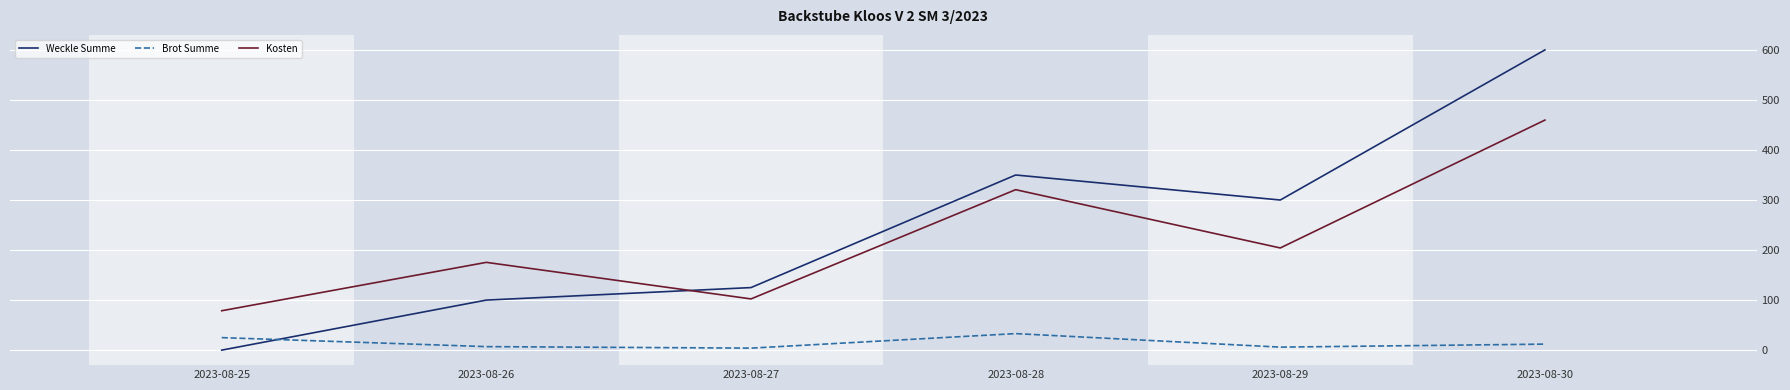

Which category has the lowest value in the Weckle Summe series?

2023-08-25